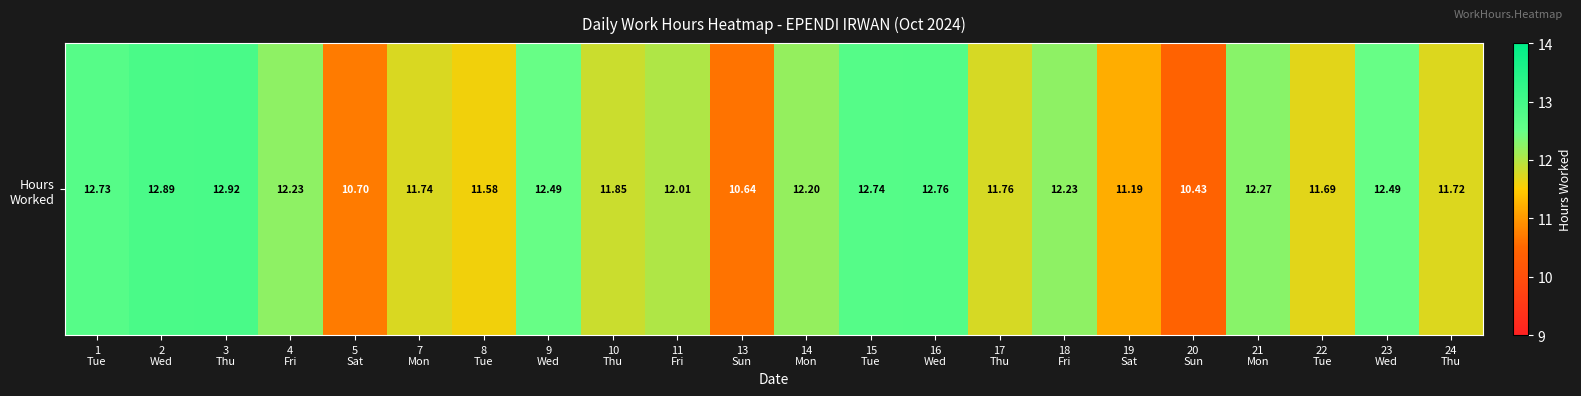

Reading left to right, transcribe all the data shown in this chart.

12.7	12.9	12.9	12.2	10.7	11.7	11.6	12.5	11.8	12.0	10.6	12.2	12.7	12.8	11.8	12.2	11.2	10.4	12.3	11.7	12.5	11.7